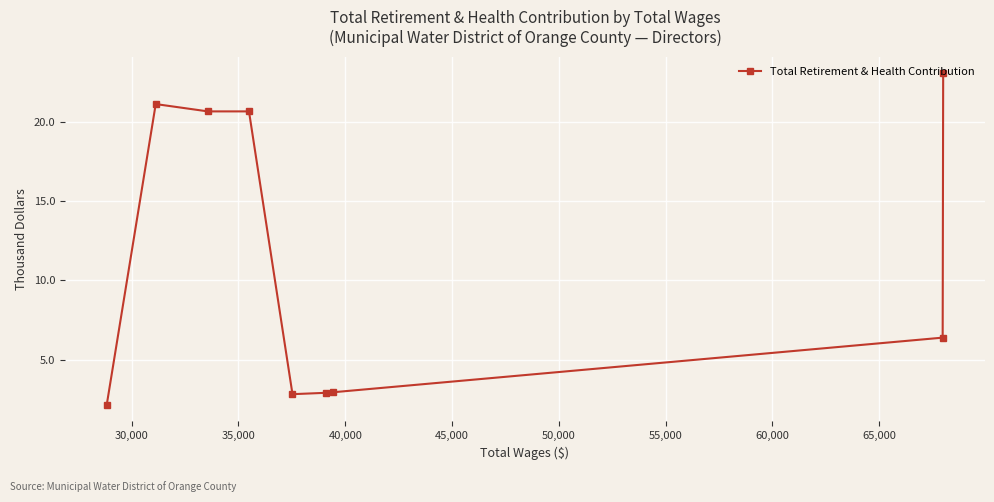

What is the greatest value displayed?

23.1